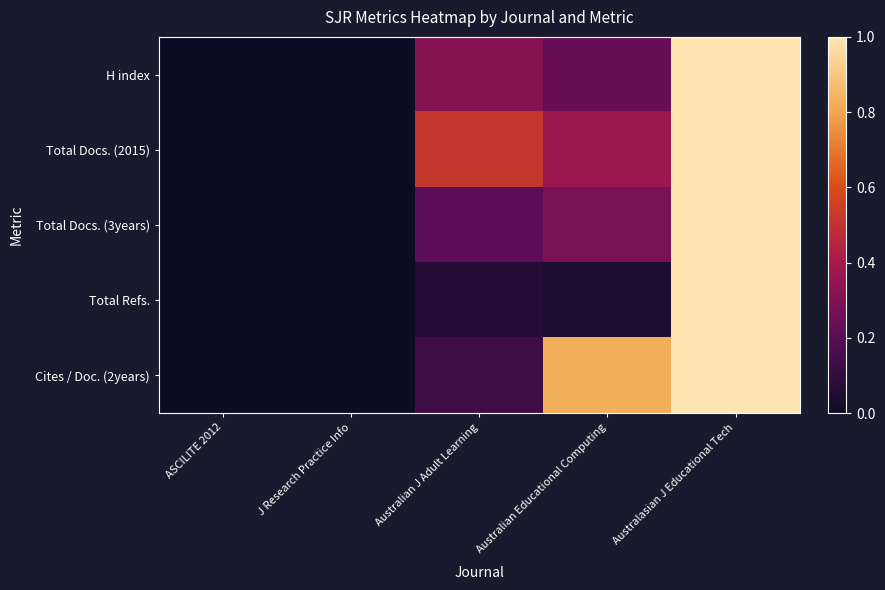

Rank the series at Australian J Adult Learning from lowest to highest value.

Total Refs., Cites / Doc. (2years), Total Docs. (3years), H index, Total Docs. (2015)